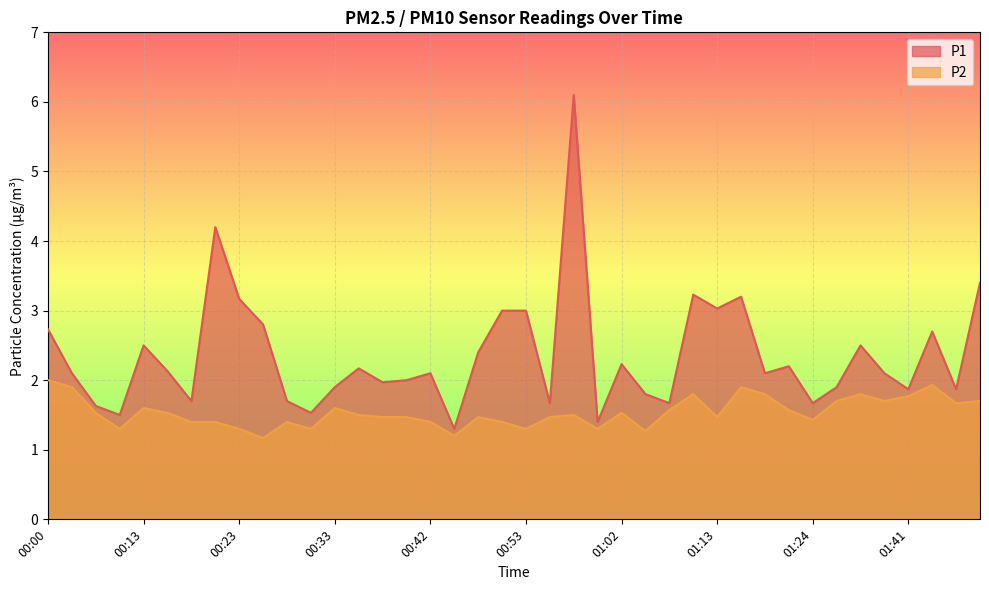

True or false: P2 and P1 intersect in this chart.

False